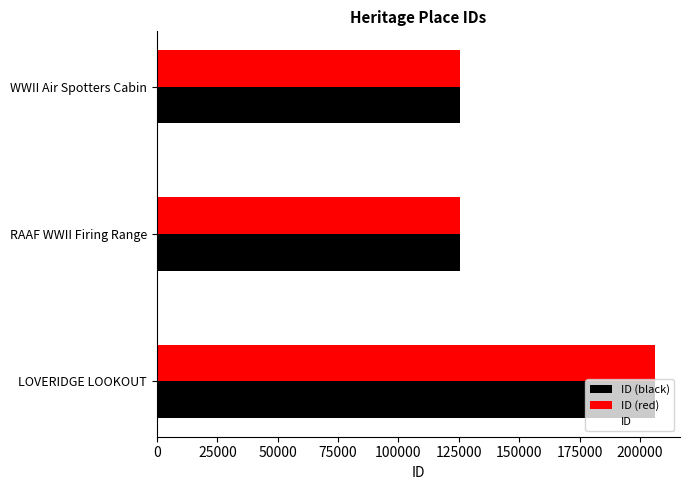

What is the value of the 2nd bar from the left?

125608